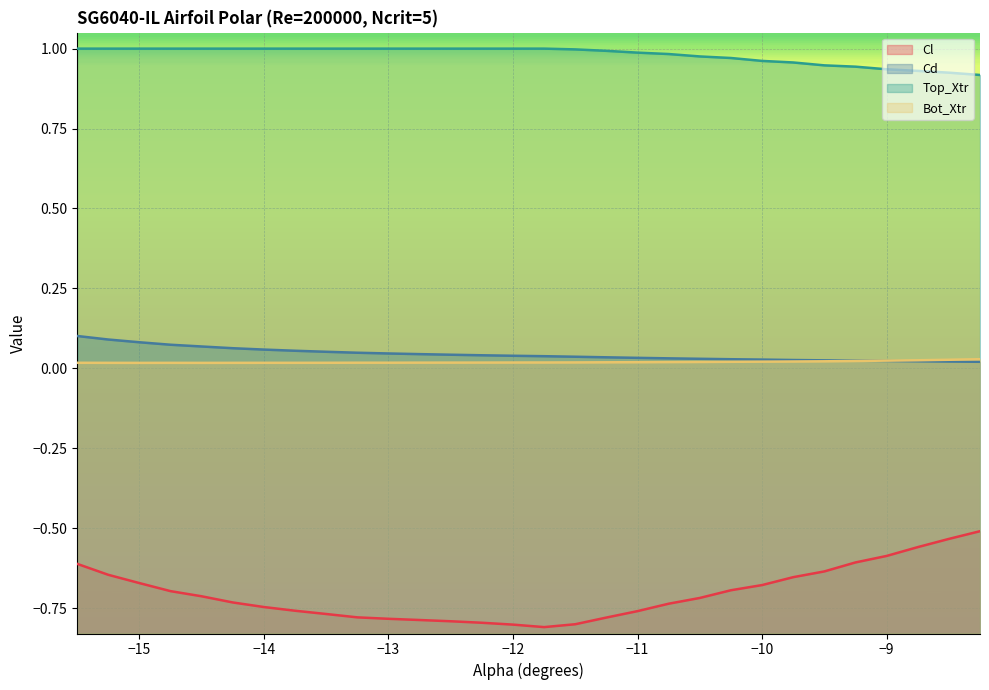

Which series has the largest range (max minus min)?

Cl